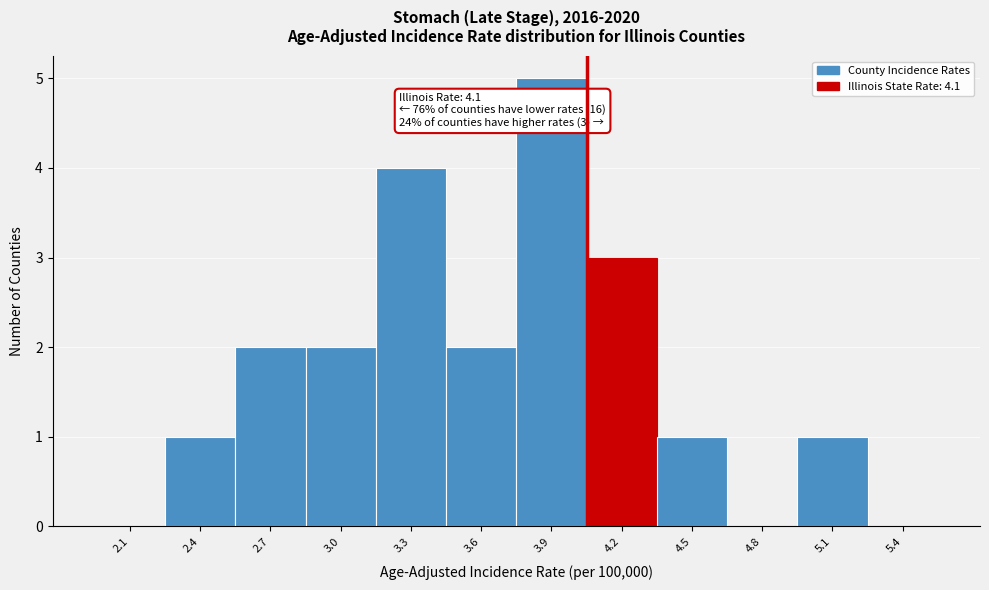

Reading left to right, extract all data points from this chart.

2.1=0	2.4=1	2.7=2	3.0=2	3.3=4	3.6=2	3.9=5	4.2=3	4.5=1	4.8=0	5.1=1	5.4=0